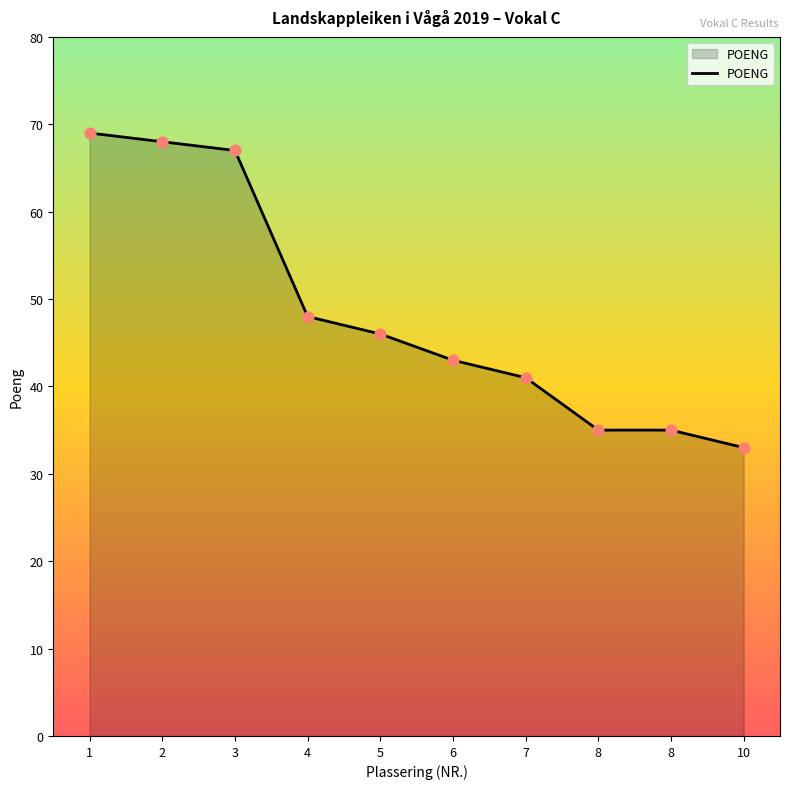

Between 4 and 8, which is larger?

4